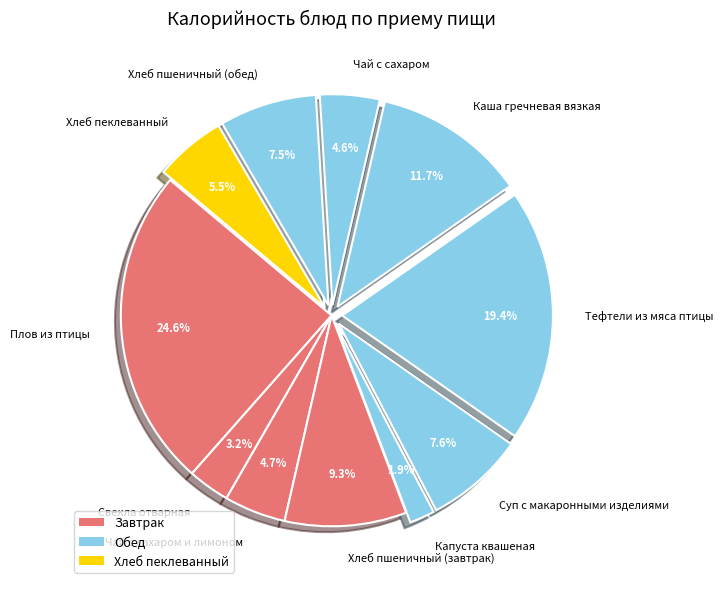

True or false: Капуста квашеная accounts for 2% of the total.

True